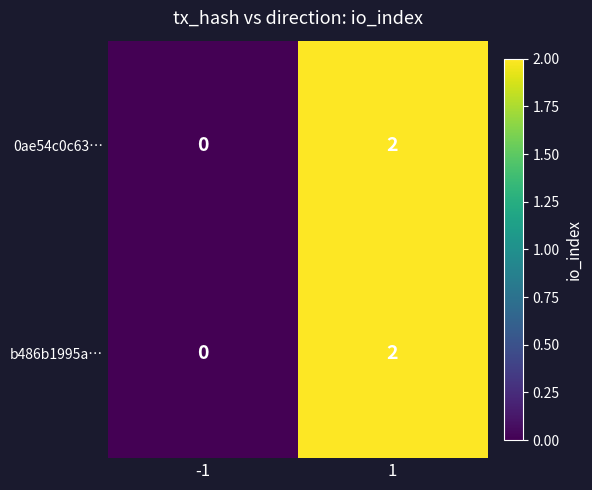

Is the value of b486b1995a… at 1 greater than the value of 0ae54c0c63… at -1?

Yes